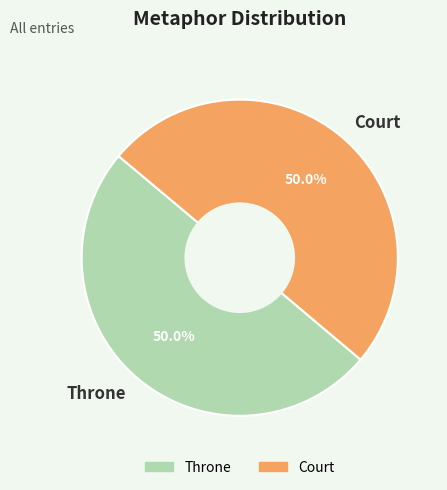

What is the ratio of the value at Court to the value at Throne?

1.0